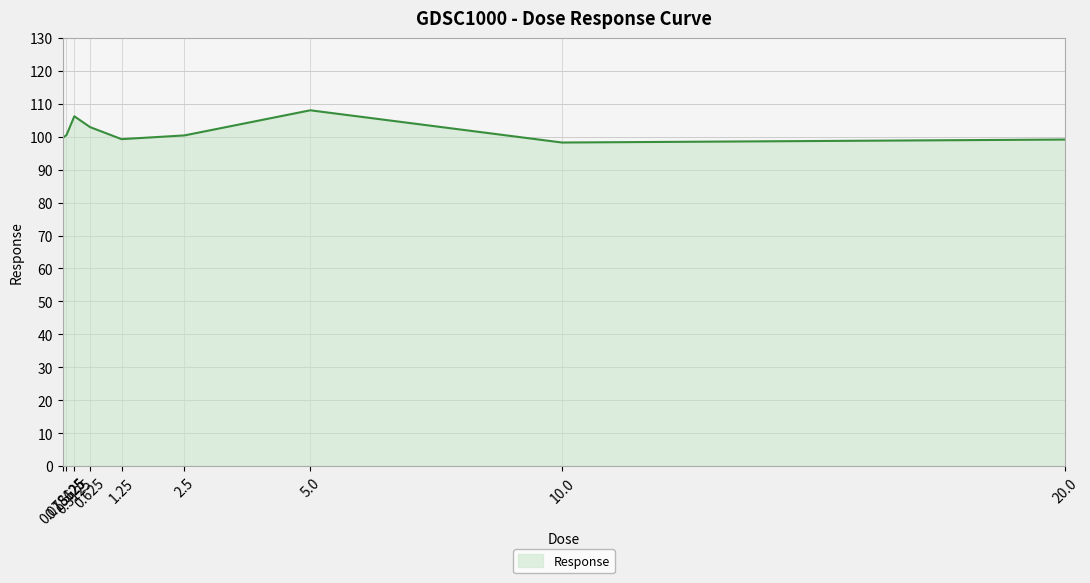

What is the average value?

101.6